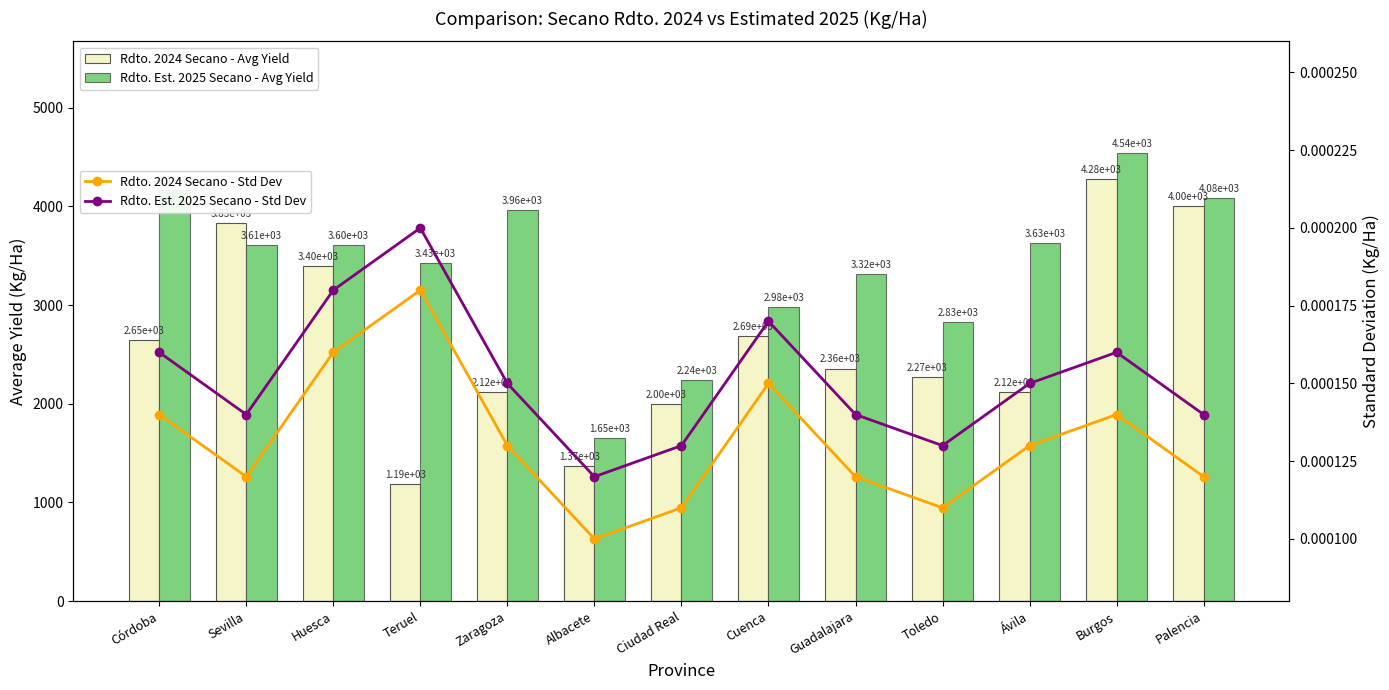

What value does the Rdto. 2024 Secano - Avg Yield series have at Huesca?

3397.4